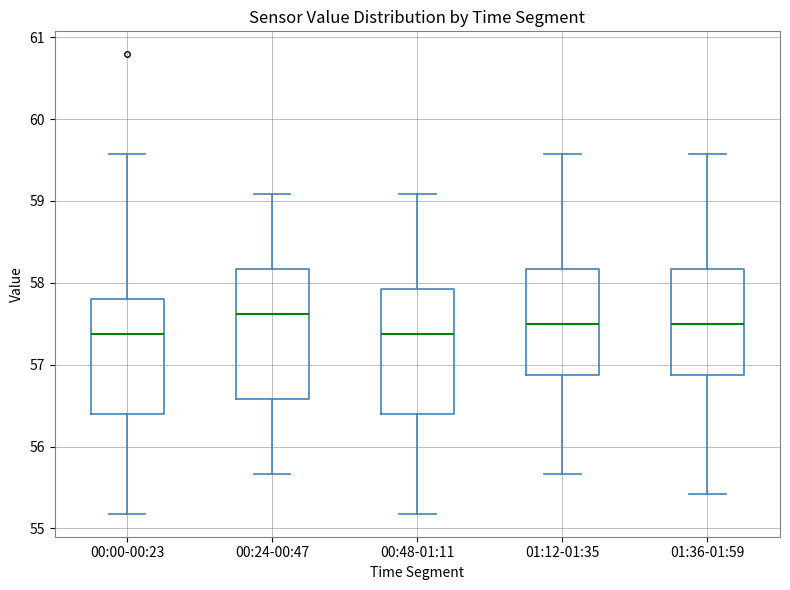

Where does the upper whisker of the box for 01:36-01:59 end on the y-axis? The values are not printed on the chart, so give them approximately, as read against the axis.

59.6